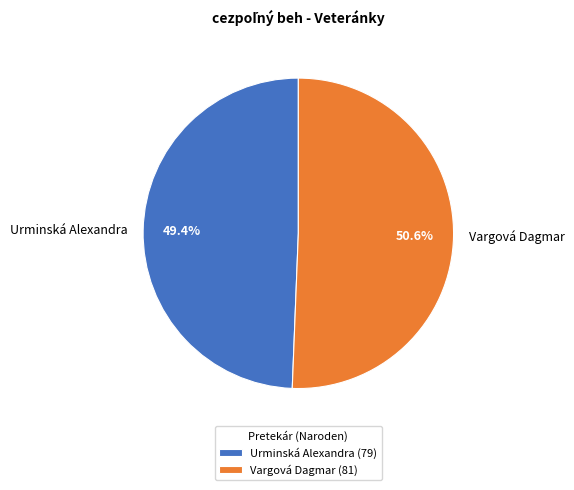

Between Urminská Alexandra and Vargová Dagmar, which is larger?

Vargová Dagmar